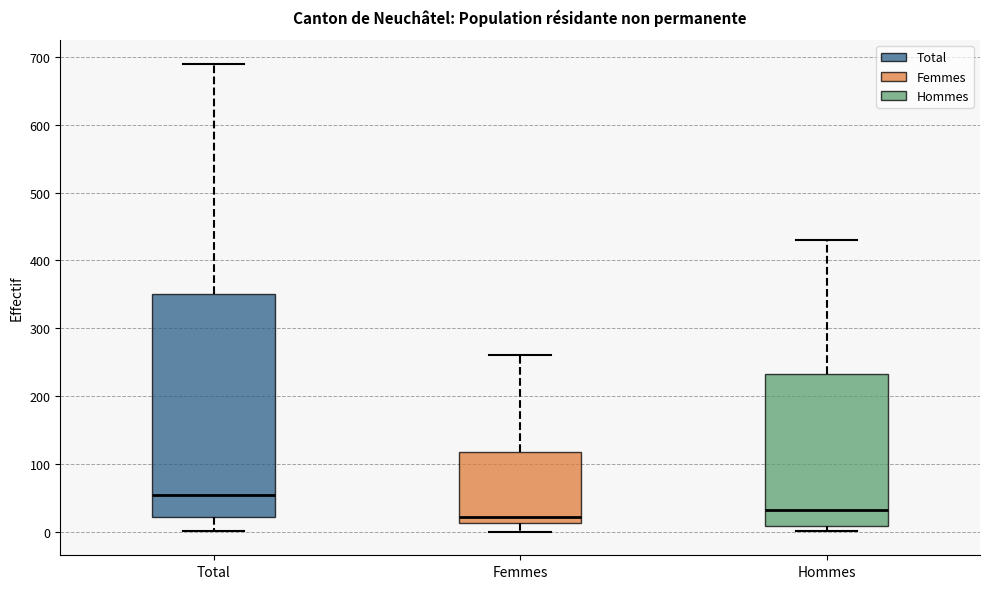

Reading left to right, transcribe this box plot: for each box, give where its median line is, the range the box spans, and where its two whiskers end, as read against the y-axis. The values are not printed on the chart, so give them approximately, as read against the axis.

Total: median 50, box 20 to 350, whiskers 0 to 690
Femmes: median 20, box 10 to 120, whiskers 0 to 260
Hommes: median 30, box 10 to 230, whiskers 0 to 430